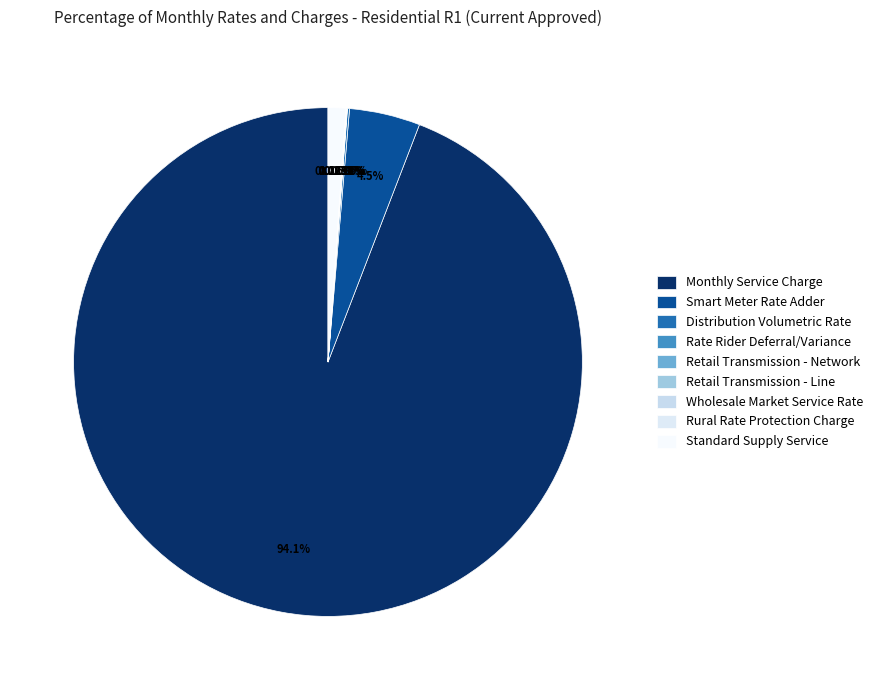

True or false: Rural Rate Protection Charge accounts for 0% of the total.

True